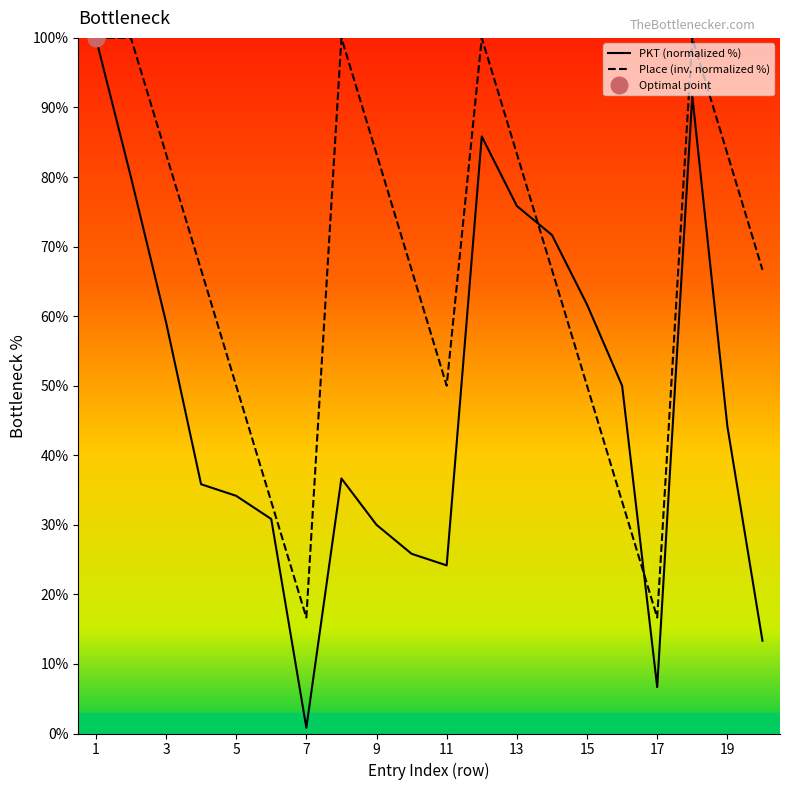

True or false: Miejsce and PKT intersect in this chart.

True